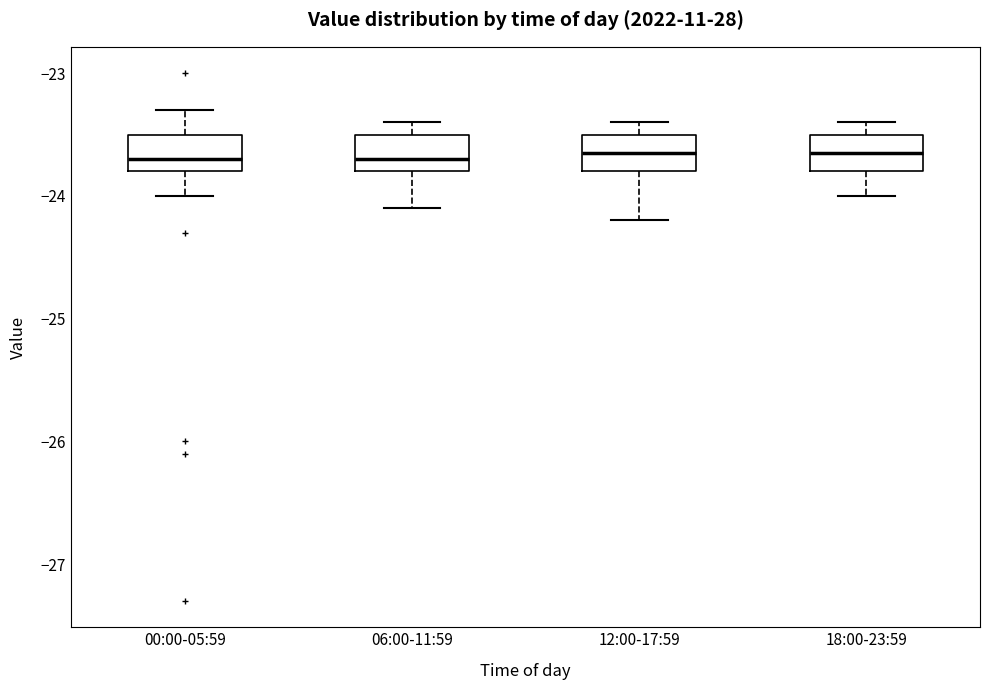

Reading left to right, transcribe this box plot: for each box, give where its median line is, the range the box spans, and where its two whiskers end, as read against the y-axis. The values are not printed on the chart, so give them approximately, as read against the axis.

00:00-05:59: median -23.7, box -23.8 to -23.5, whiskers -24.0 to -23.3
06:00-11:59: median -23.7, box -23.8 to -23.5, whiskers -24.1 to -23.4
12:00-17:59: median -23.6, box -23.8 to -23.5, whiskers -24.2 to -23.4
18:00-23:59: median -23.6, box -23.8 to -23.5, whiskers -24.0 to -23.4